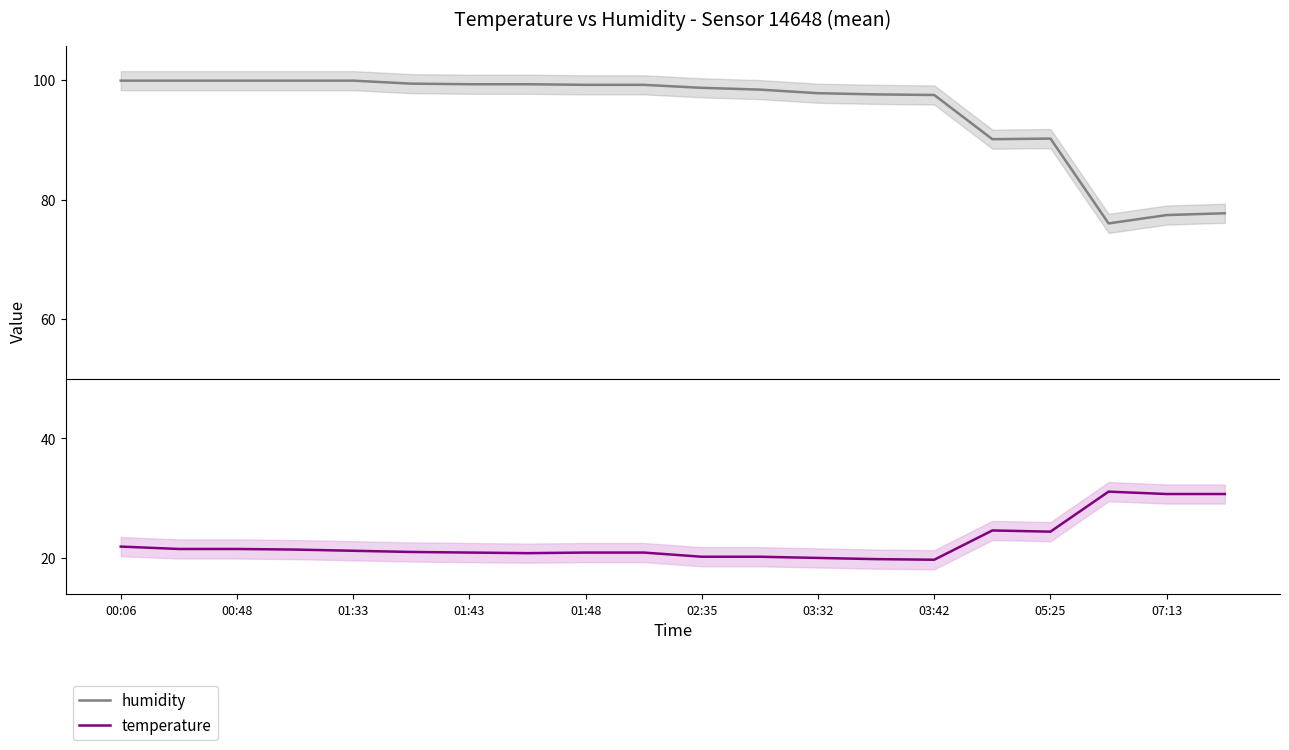

What is the difference between the maximum and second lowest values in the humidity series?

22.5